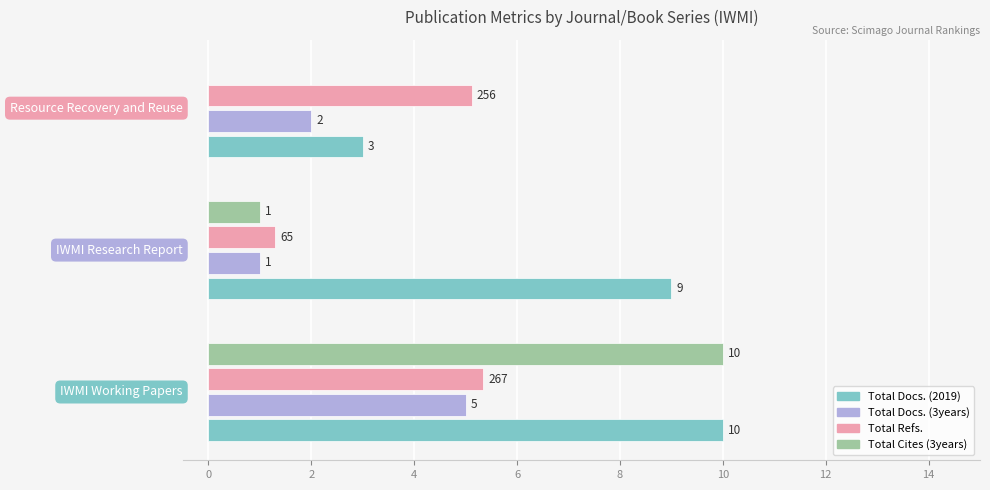

How many Total Docs. (2019) values are between 3 and 10?

3